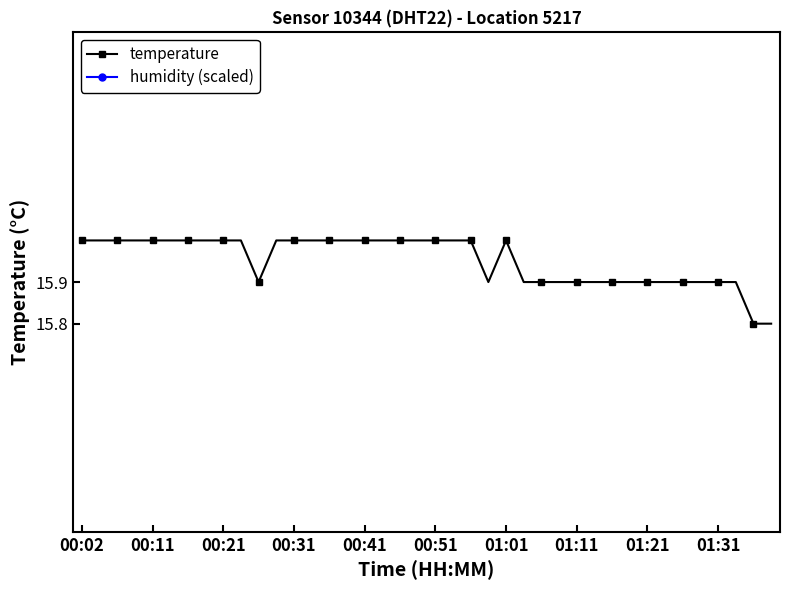

What is the lowest value of the temperature series?

15.8